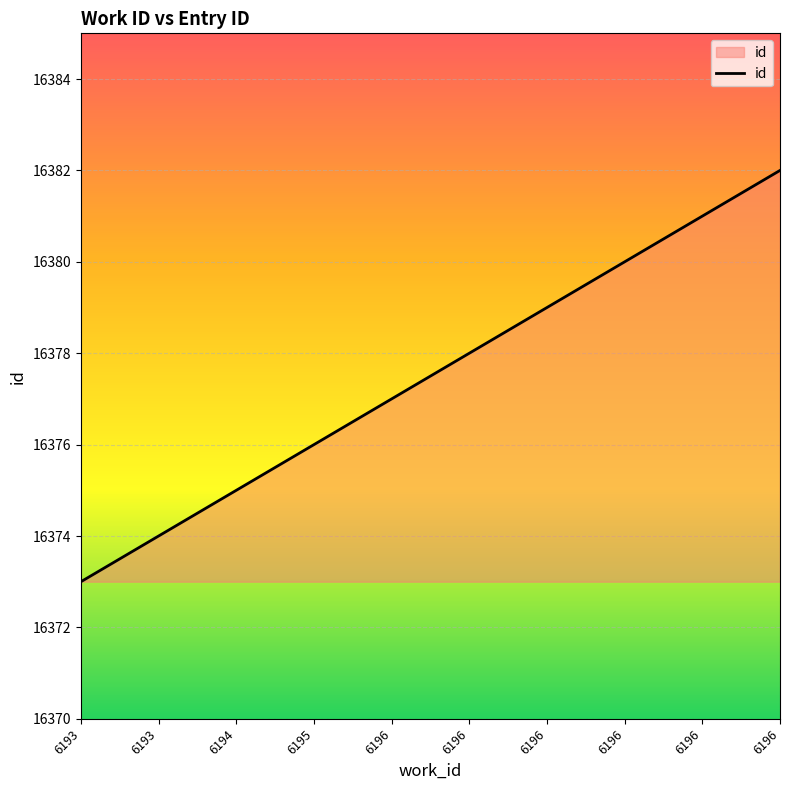

Does the chart have visible grid lines?

Yes